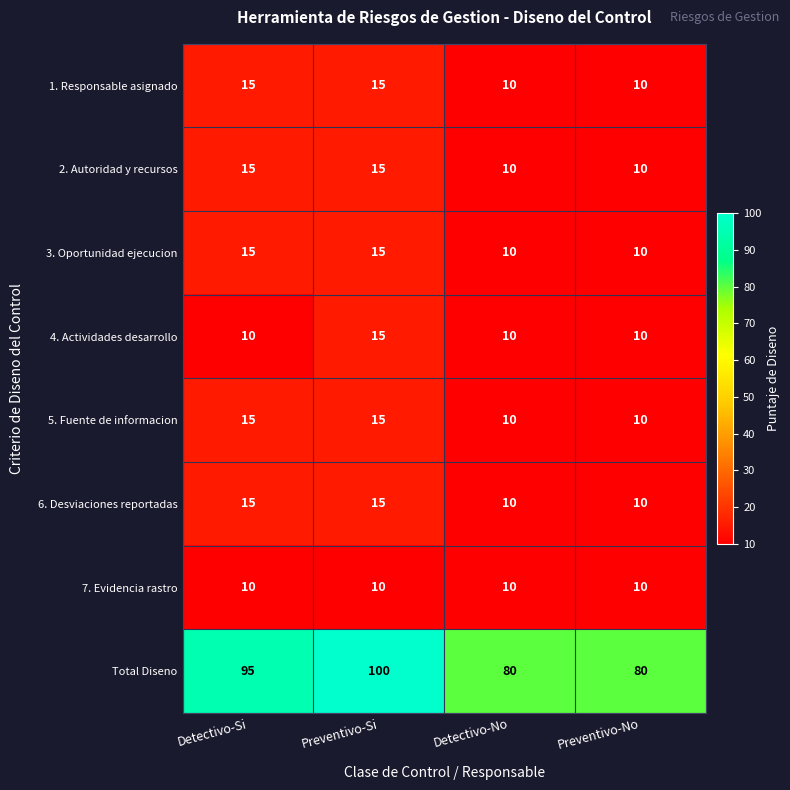

What is the total value across all series at Preventivo-Si?

200